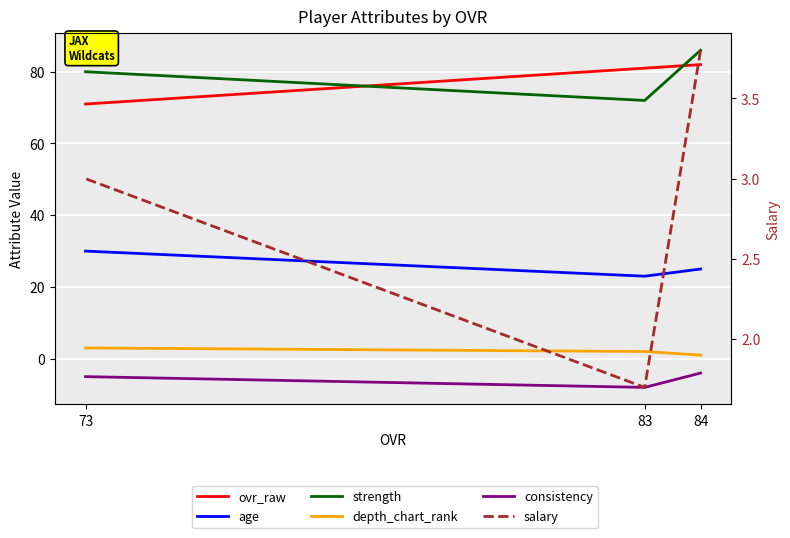

What are all the series names shown in the legend?

ovr_raw, age, strength, depth_chart_rank, consistency, salary